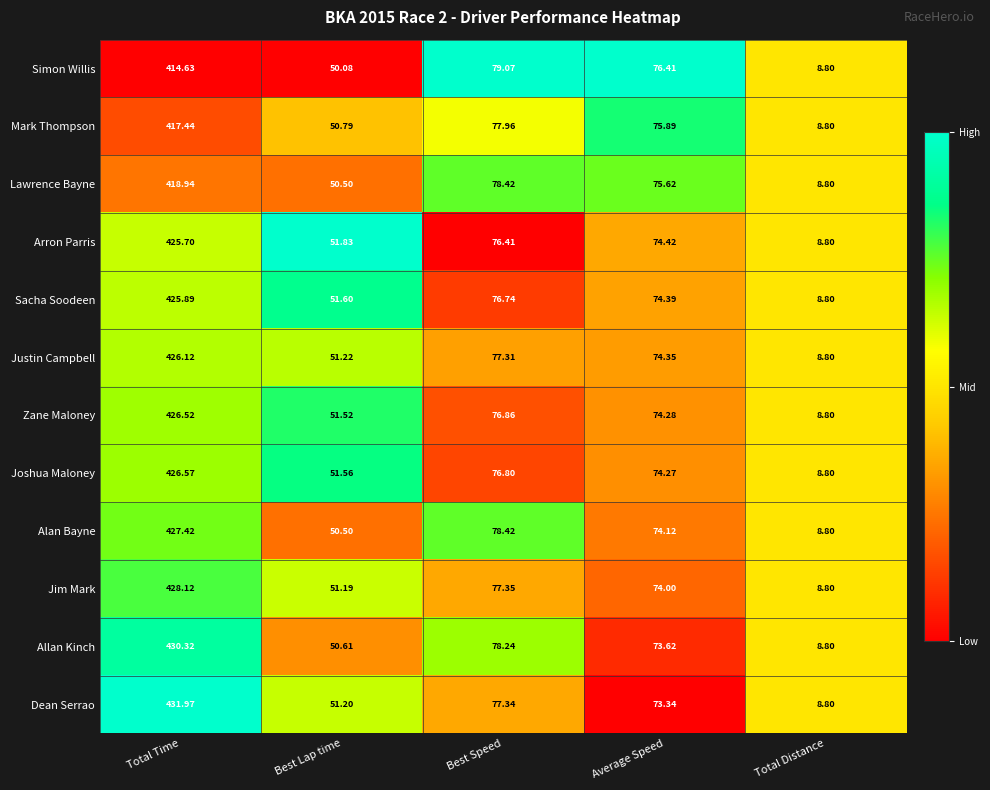

How many series are shown in this chart?

12